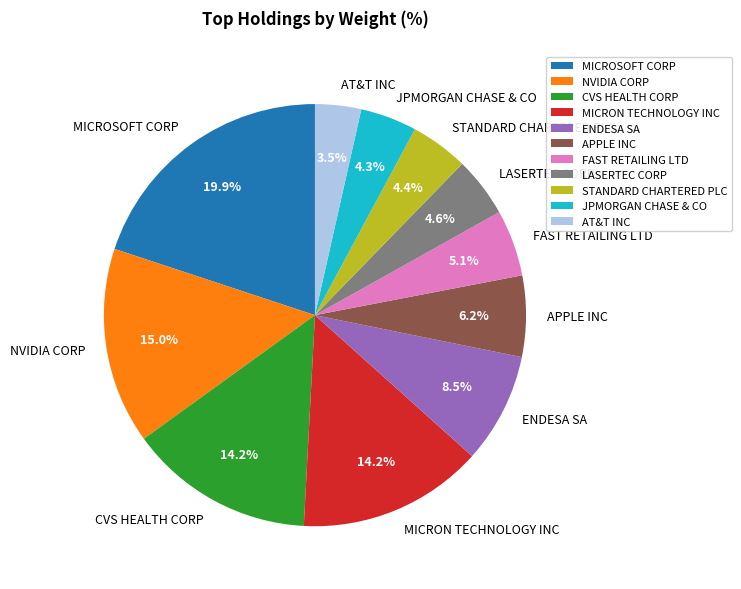

To the nearest percent, what is the difference between the FAST RETAILING LTD and STANDARD CHARTERED PLC slice percentages?

1%